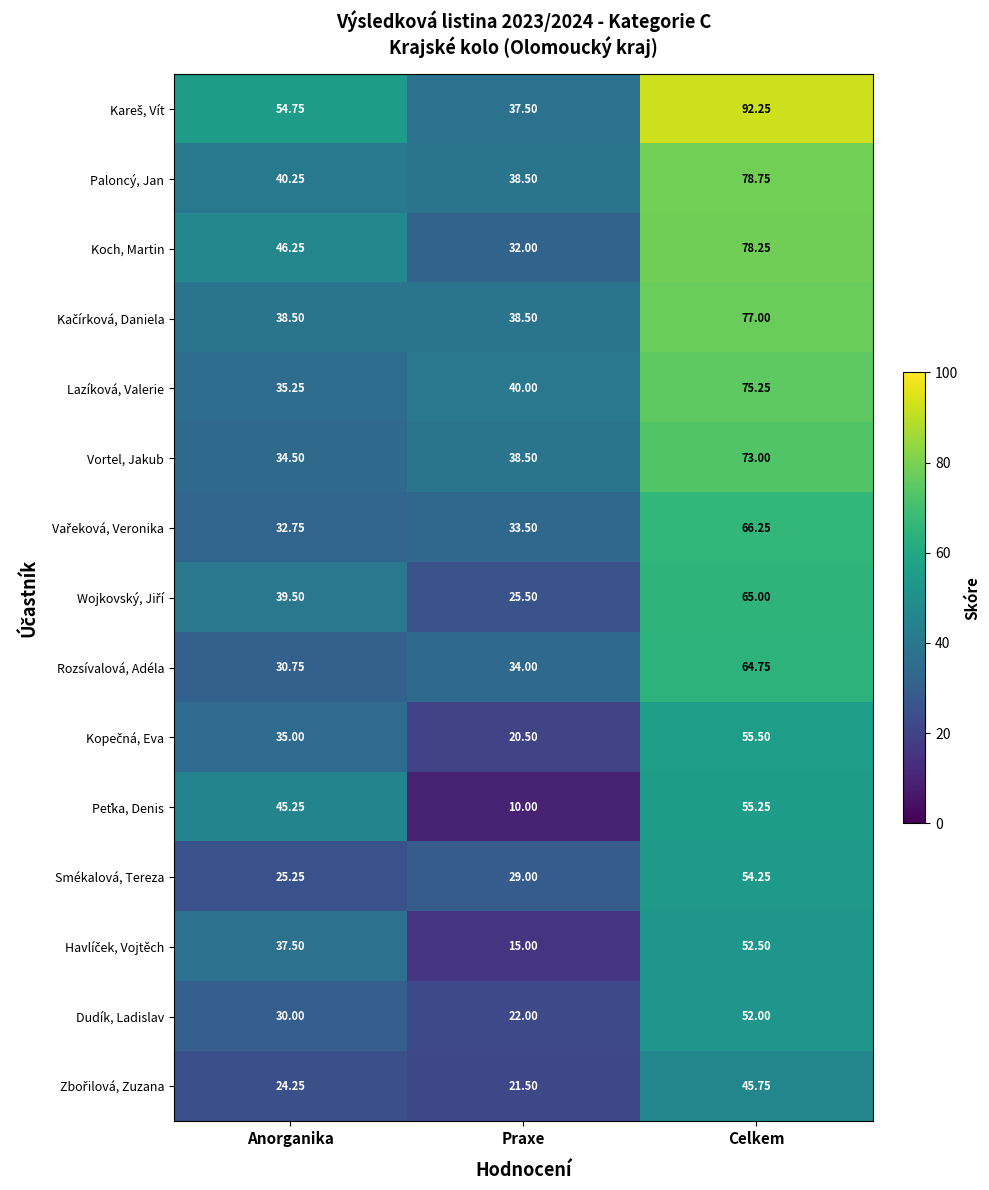

At which label does Koch, Martin first exceed 46?

Anorganika